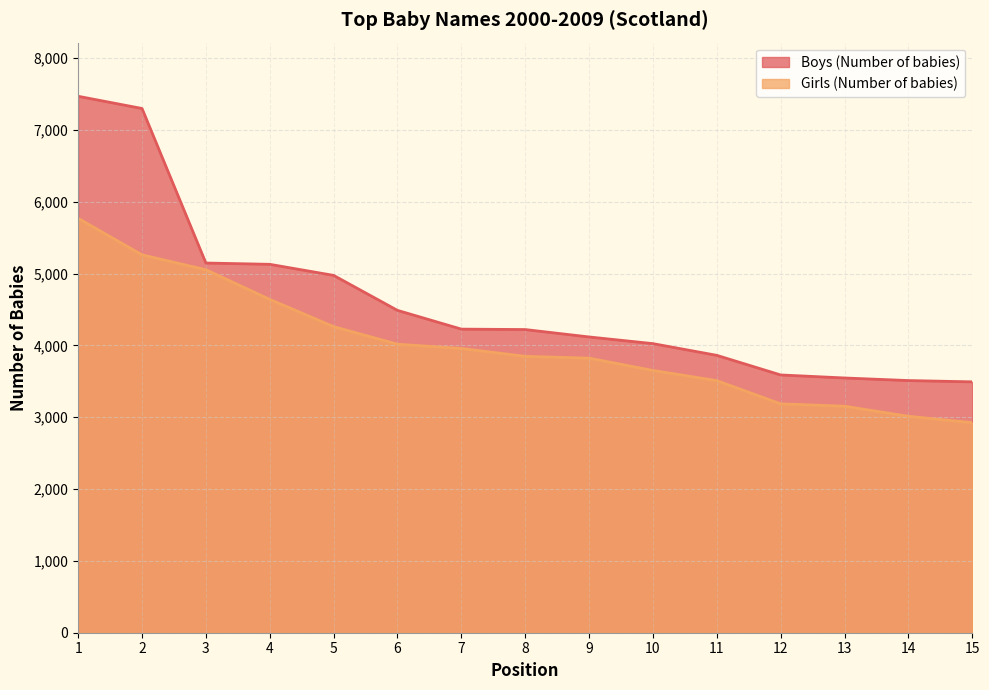

How many categories are shown in the chart?

15